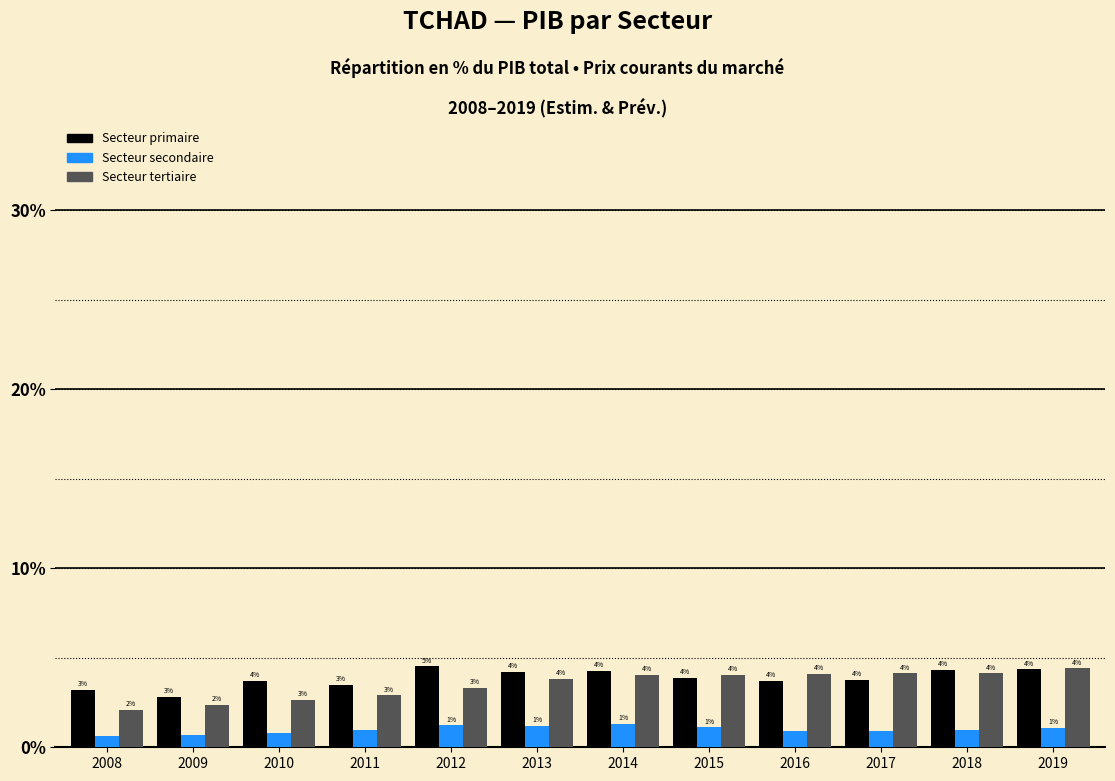

True or false: Secteur tertiaire has a value of 3.3 at 2012.

True